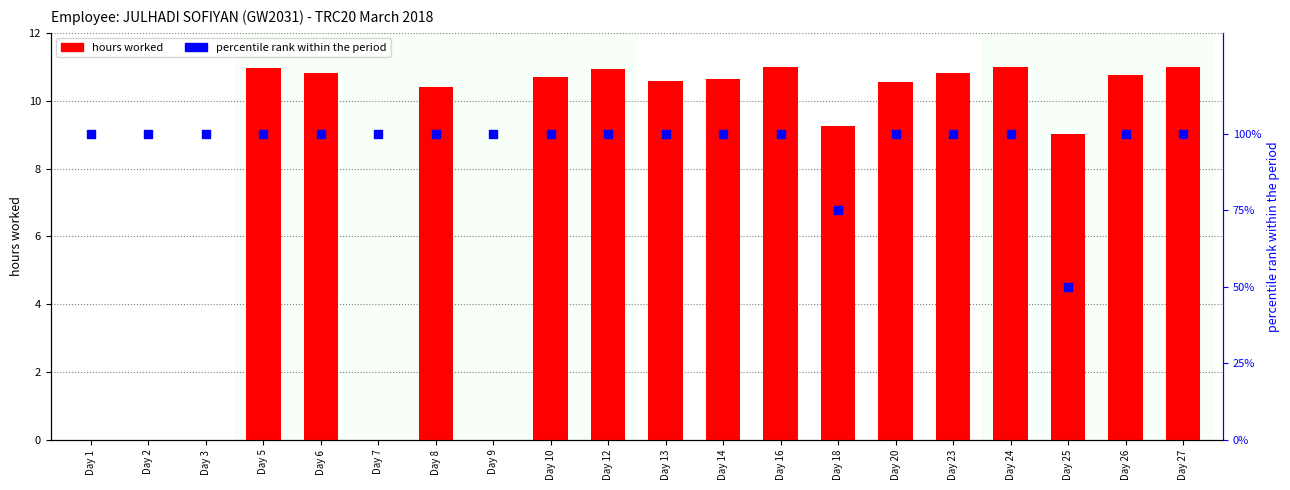

What are all the series names shown in the legend?

hours worked, percentile rank within the period